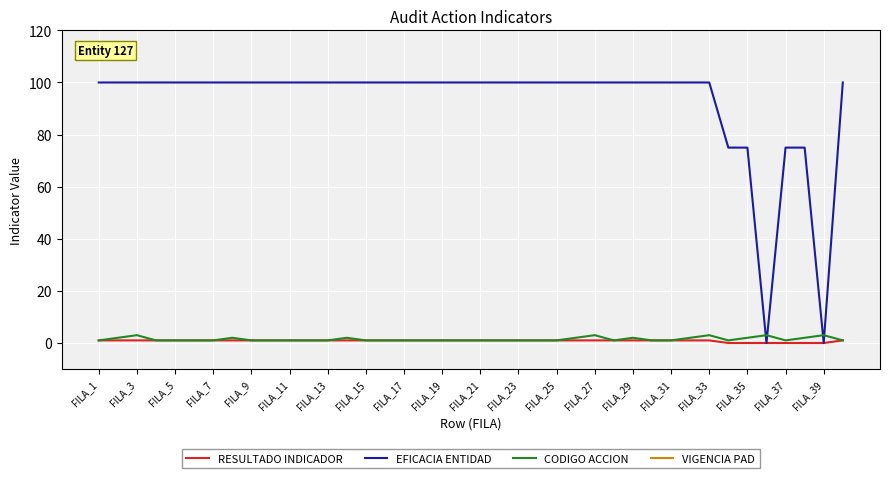

What is the average value of the VIGENCIA PAD series?

2019